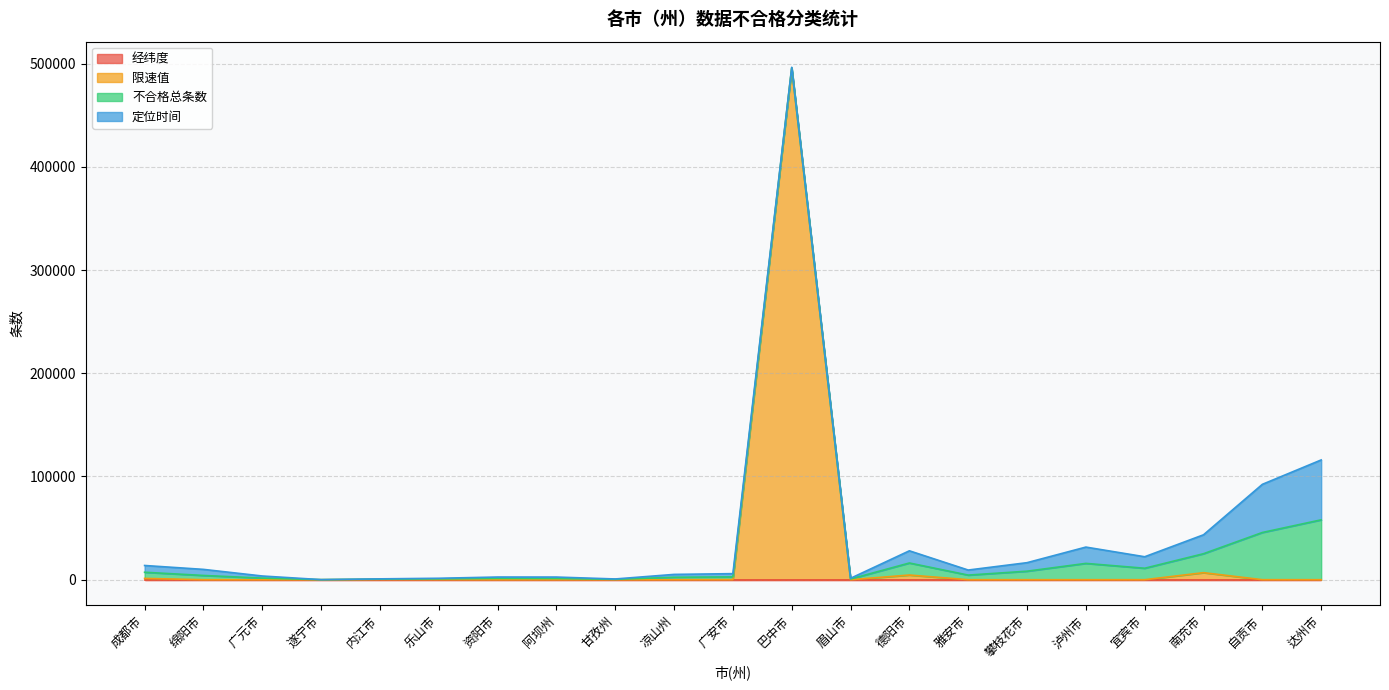

What is the value of the 不合格总条数 point at the 3rd from the left?

1548